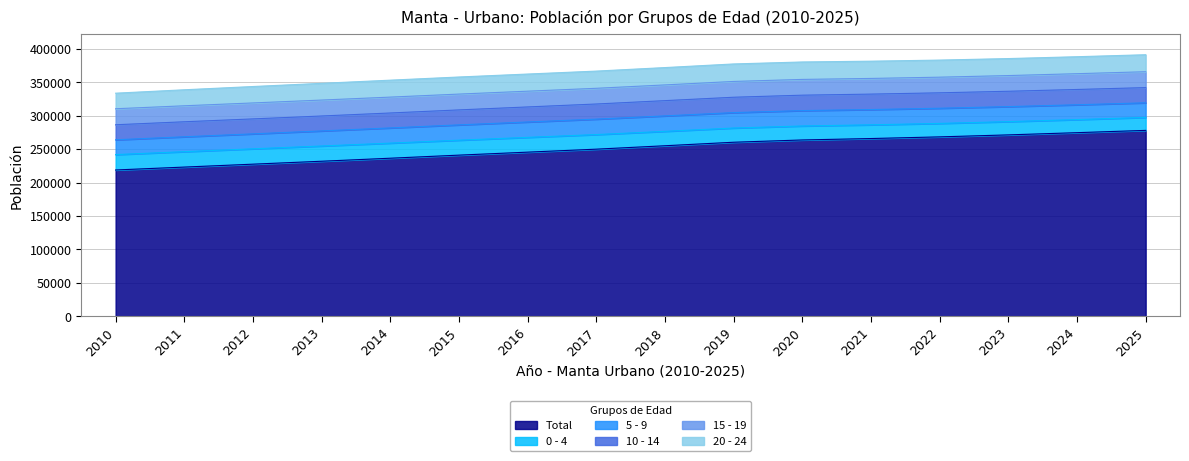

What is the value of the 5 - 9 point at the 2nd from the left?

22245